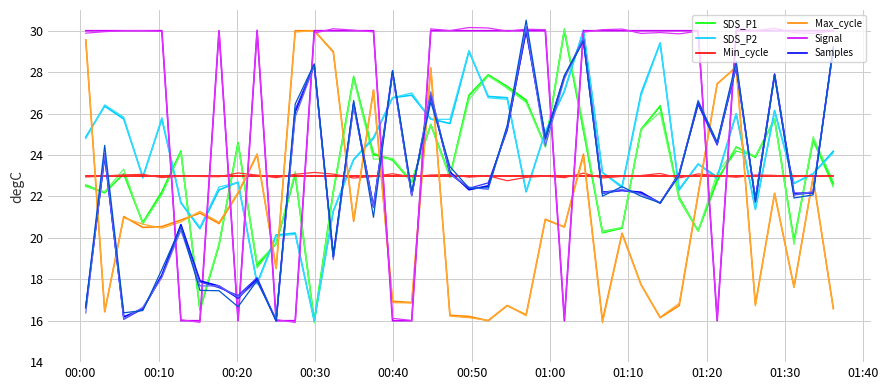

What is the smallest value displayed?

15.9